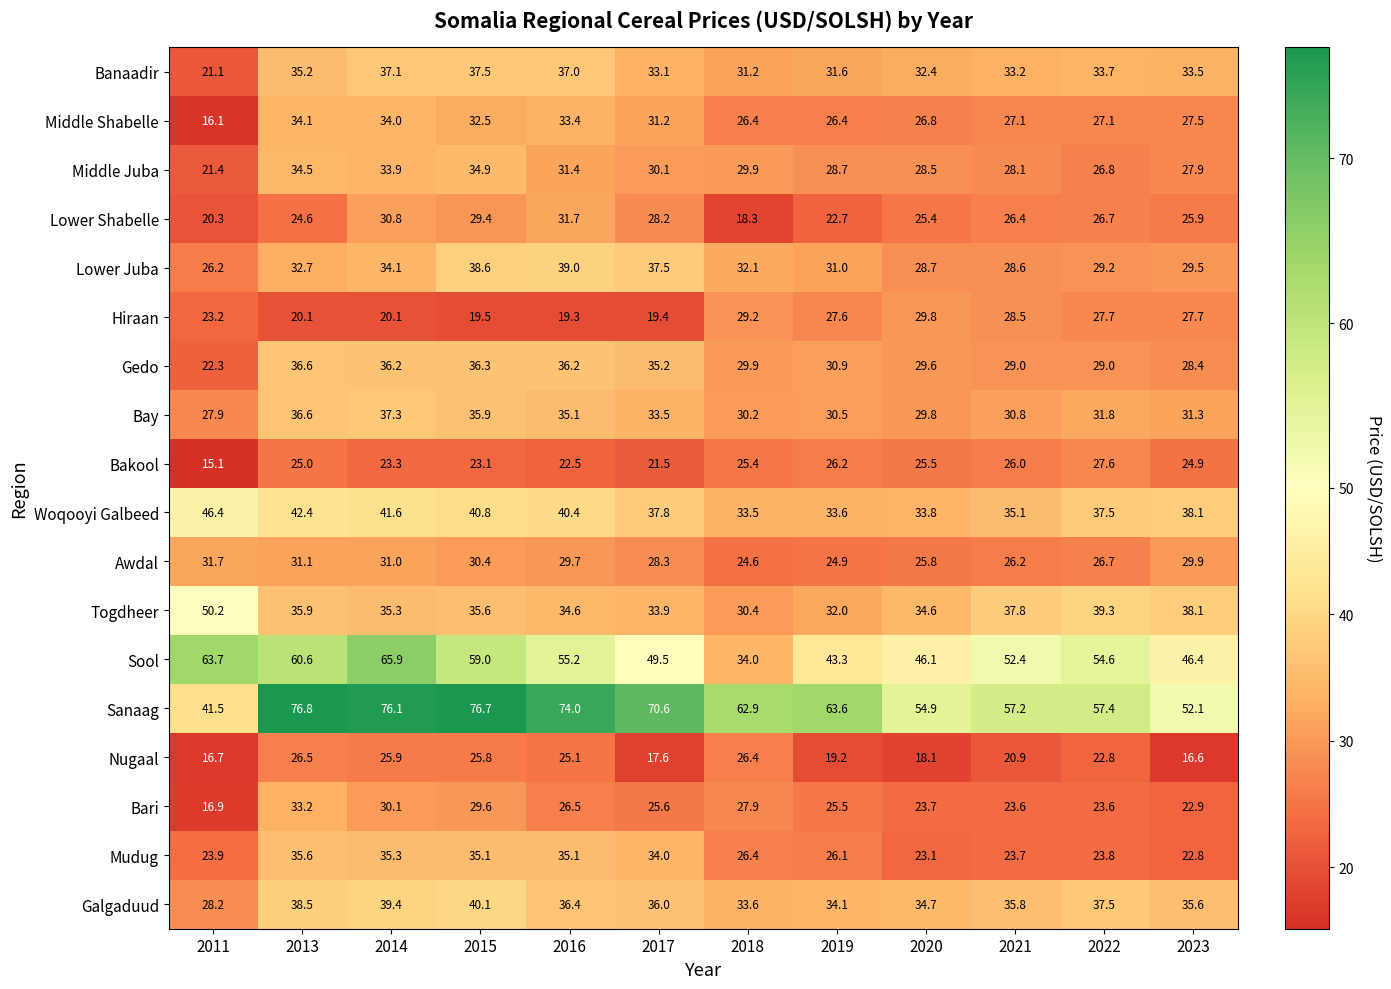

How many data points in Sanaag are less than 63?

6